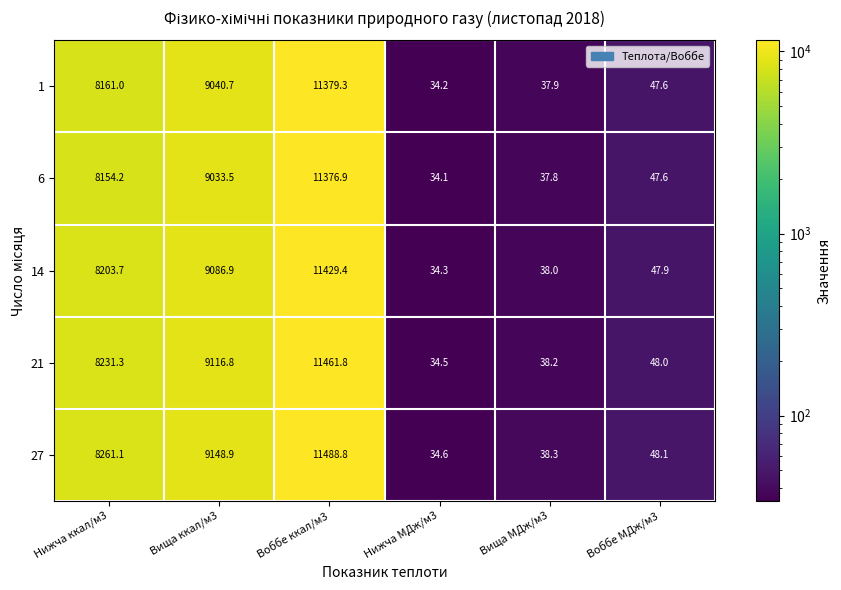

Between Вища ккал/м3 and Воббе ккал/м3, which series saw the biggest shift?

21